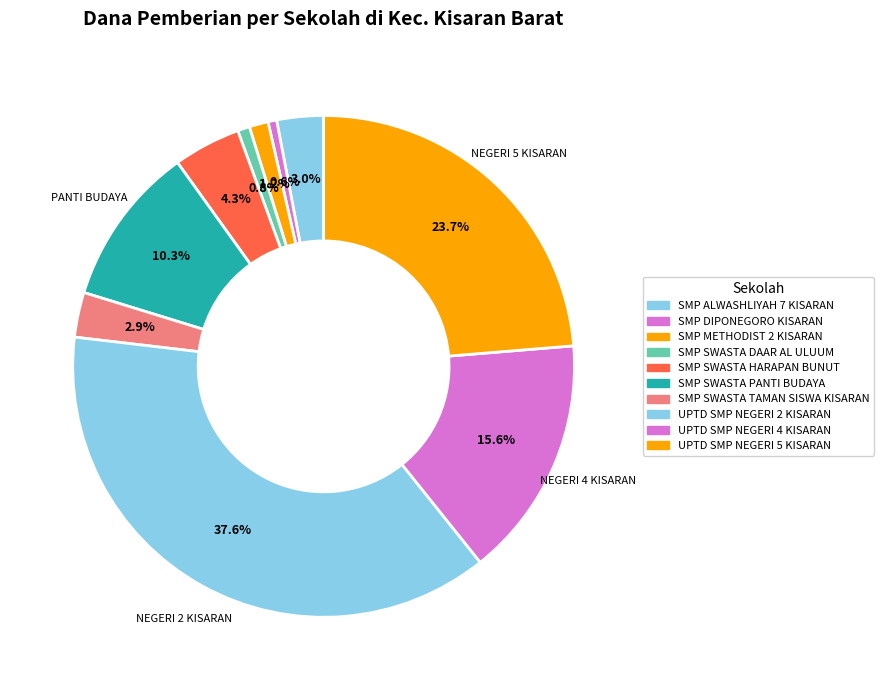

Which has a higher value, SMP ALWASHLIYAH 7 KISARAN or UPTD SMP NEGERI 2 KISARAN?

UPTD SMP NEGERI 2 KISARAN